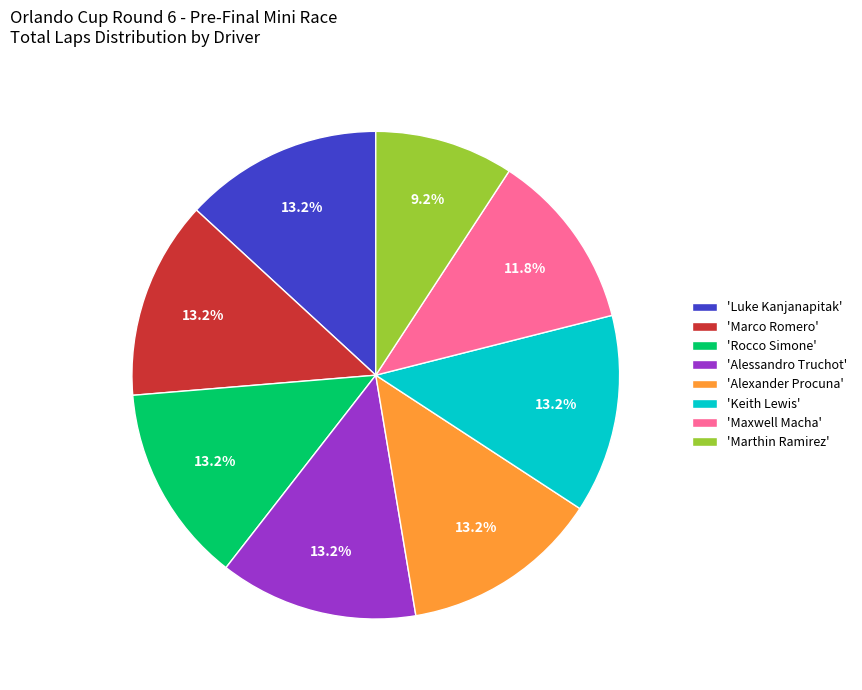

Is the sum of 'Maxwell Macha' and 'Alexander Procuna' greater than half?

No